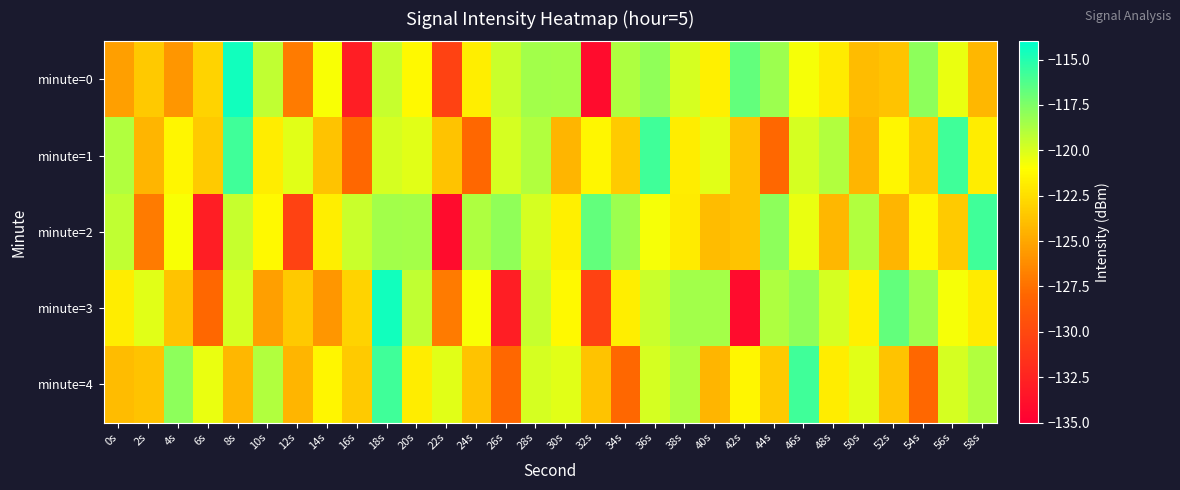

Reading left to right, transcribe all the data shown in this chart.

minute=0: 0s=-125.3	2s=-123.5	4s=-125.8	6s=-123.0	8s=-114.6	10s=-119.3	12s=-127.0	14s=-120.9	16s=-132.9	18s=-119.5	20s=-121.3	22s=-130.4	24s=-121.7	26s=-119.5	28s=-118.5	30s=-118.5	32s=-134.1	34s=-118.8	36s=-118.0	38s=-119.9	40s=-121.7	42s=-116.7	44s=-118.3	46s=-120.7	48s=-121.9	50s=-124.1	52s=-123.7	54s=-117.9	56s=-120.4	58s=-124.3
minute=1: 0s=-118.9	2s=-124.4	4s=-121.4	6s=-123.4	8s=-115.7	10s=-121.8	12s=-120.2	14s=-123.7	16s=-127.9	18s=-119.9	20s=-120.2	22s=-123.7	24s=-127.9	26s=-119.9	28s=-118.9	30s=-124.4	32s=-121.4	34s=-123.4	36s=-115.7	38s=-121.8	40s=-120.2	42s=-123.7	44s=-127.9	46s=-119.9	48s=-118.9	50s=-124.4	52s=-121.4	54s=-123.4	56s=-115.7	58s=-121.8
minute=2: 0s=-119.3	2s=-127.0	4s=-120.9	6s=-132.9	8s=-119.5	10s=-121.3	12s=-130.4	14s=-121.7	16s=-119.5	18s=-118.5	20s=-118.5	22s=-134.1	24s=-118.8	26s=-118.0	28s=-119.9	30s=-121.7	32s=-116.7	34s=-118.3	36s=-120.7	38s=-121.9	40s=-124.1	42s=-123.7	44s=-117.9	46s=-120.4	48s=-124.3	50s=-118.9	52s=-124.4	54s=-121.4	56s=-123.4	58s=-115.7
minute=3: 0s=-121.8	2s=-120.2	4s=-123.7	6s=-127.9	8s=-119.9	10s=-125.3	12s=-123.5	14s=-125.8	16s=-123.0	18s=-114.6	20s=-119.3	22s=-127.0	24s=-120.9	26s=-132.9	28s=-119.5	30s=-121.3	32s=-130.4	34s=-121.7	36s=-119.5	38s=-118.5	40s=-118.5	42s=-134.1	44s=-118.8	46s=-118.0	48s=-119.9	50s=-121.7	52s=-116.7	54s=-118.3	56s=-120.7	58s=-121.9
minute=4: 0s=-124.1	2s=-123.7	4s=-117.9	6s=-120.4	8s=-124.3	10s=-118.9	12s=-124.4	14s=-121.4	16s=-123.4	18s=-115.7	20s=-121.8	22s=-120.2	24s=-123.7	26s=-127.9	28s=-119.9	30s=-120.2	32s=-123.7	34s=-127.9	36s=-119.9	38s=-118.9	40s=-124.4	42s=-121.4	44s=-123.4	46s=-115.7	48s=-121.8	50s=-120.2	52s=-123.7	54s=-127.9	56s=-119.9	58s=-118.9